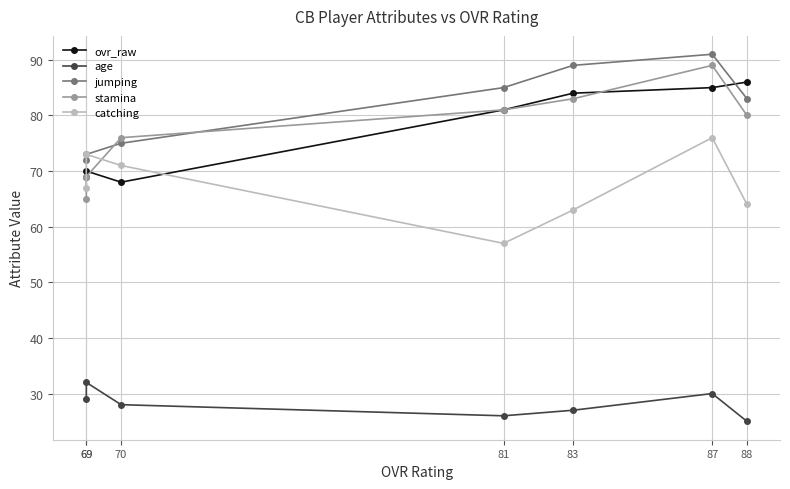

What is the smallest value displayed?

25